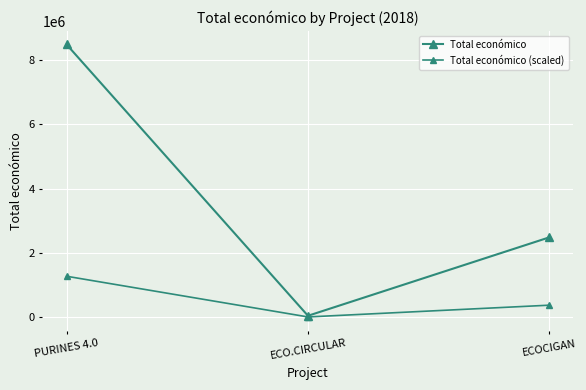

At how many categories does at least one series exceed 7917993?

1